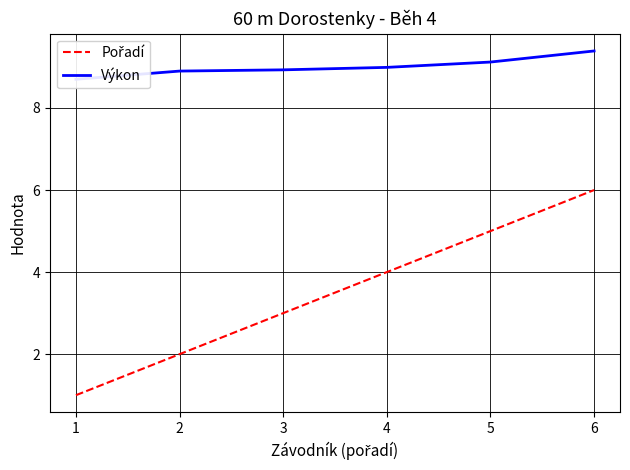

What is the total value across all series at 1?

9.7